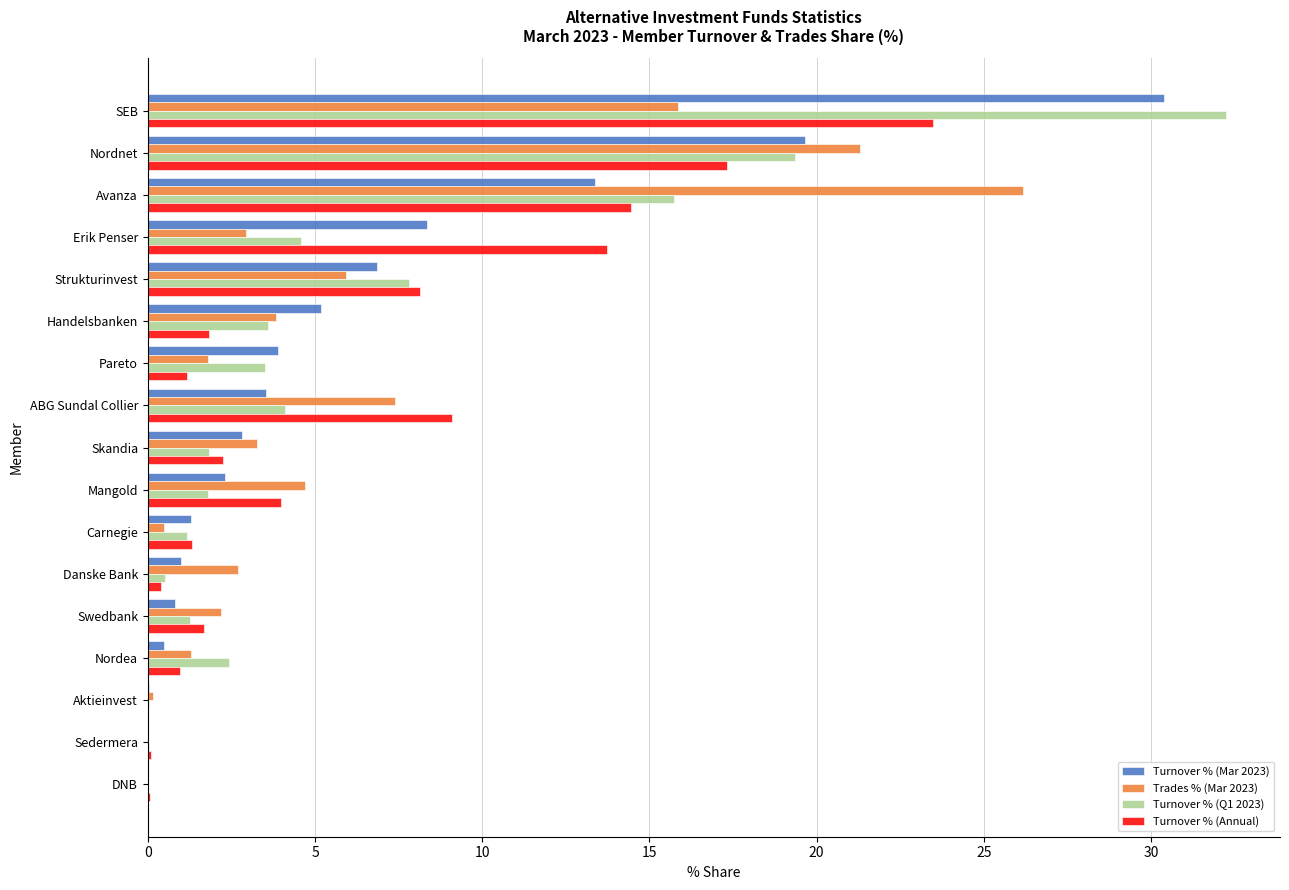

Where is Turnover % (Mar 2023) nearest to the value 15?

Avanza